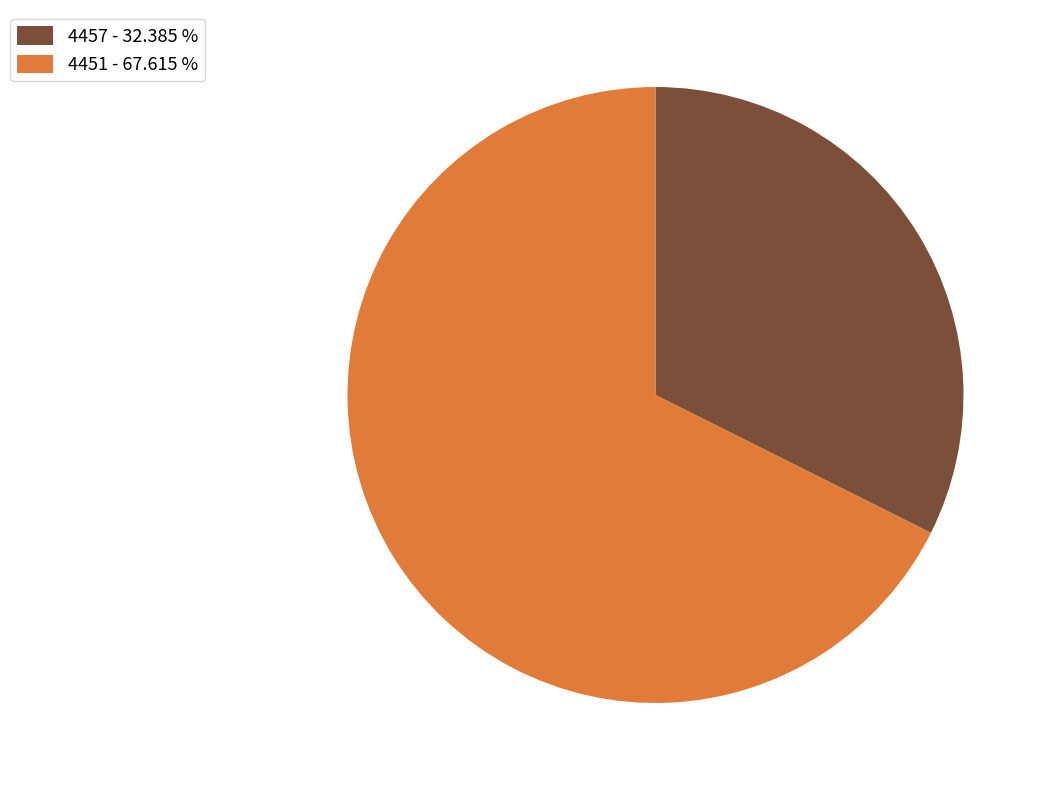

How many segments does this pie chart have?

2